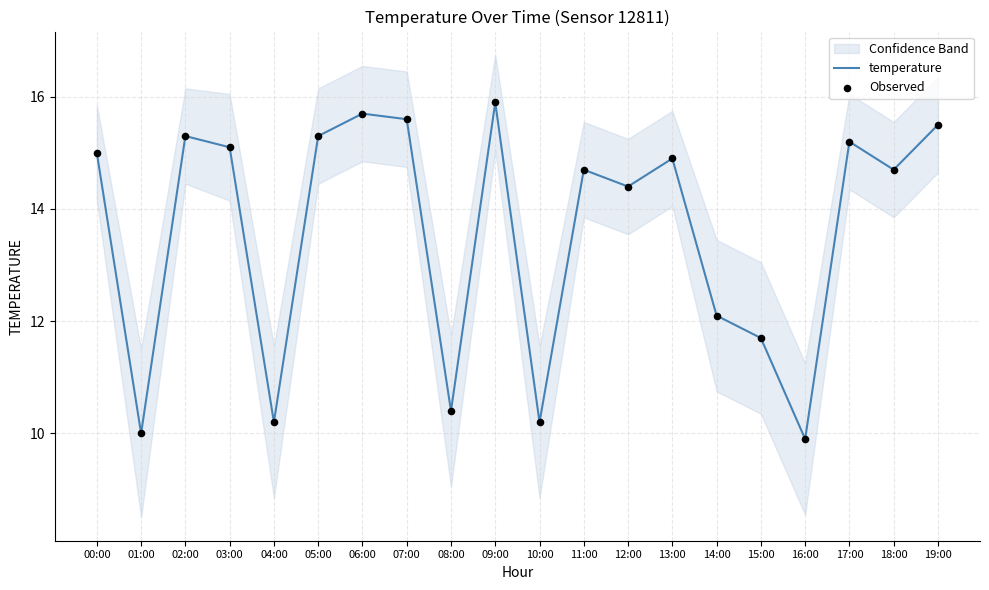

At how many categories does at least one series exceed 13?

13